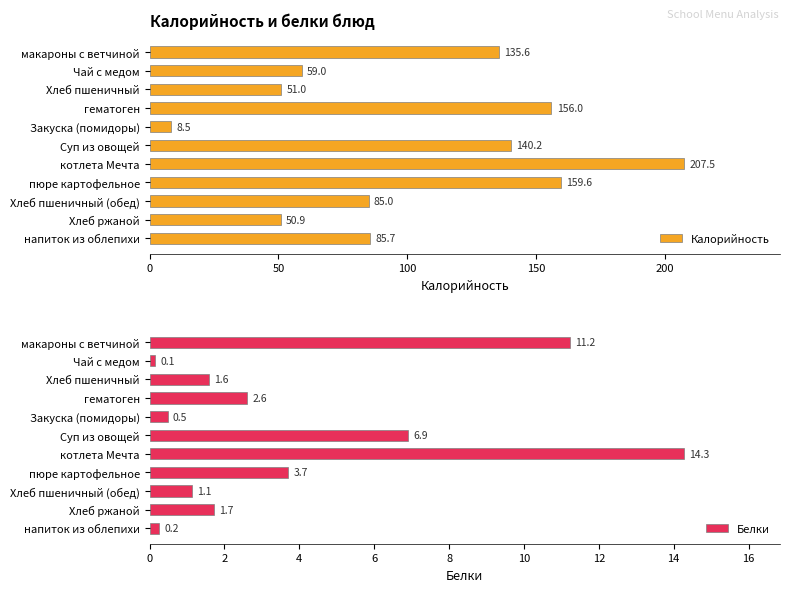

True or false: Калорийность has a value of 66.9 at Хлеб ржаной.

False